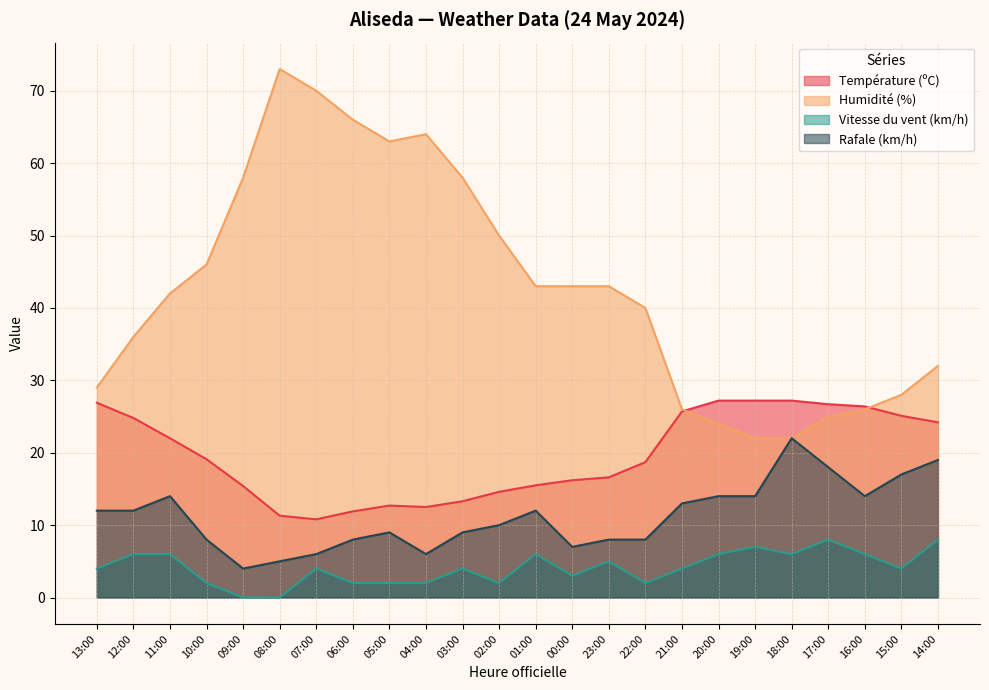

Reading left to right, extract all data points from this chart.

Température (ºC): 26.9	24.8	22.0	19.1	15.4	11.3	10.8	11.9	12.7	12.5	13.3	14.6	15.5	16.2	16.6	18.7	25.7	27.2	27.2	27.2	26.7	26.4	25.1	24.2
Humidité (%): 29.0	36.0	42.0	46.0	58.0	73.0	70.0	66.0	63.0	64.0	58.0	50.0	43.0	43.0	43.0	40.0	26.0	24.0	22.0	22.0	25.0	26.0	28.0	32.0
Vitesse du vent (km/h): 4.0	6.0	6.0	2.0	0.0	0.0	4.0	2.0	2.0	2.0	4.0	2.0	6.0	3.0	5.0	2.0	4.0	6.0	7.0	6.0	8.0	6.0	4.0	8.0
Rafale (km/h): 12.0	12.0	14.0	8.0	4.0	5.0	6.0	8.0	9.0	6.0	9.0	10.0	12.0	7.0	8.0	8.0	13.0	14.0	14.0	22.0	18.0	14.0	17.0	19.0